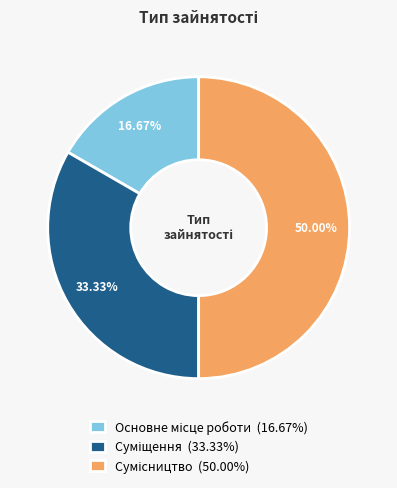

How many slices are in this pie chart?

3